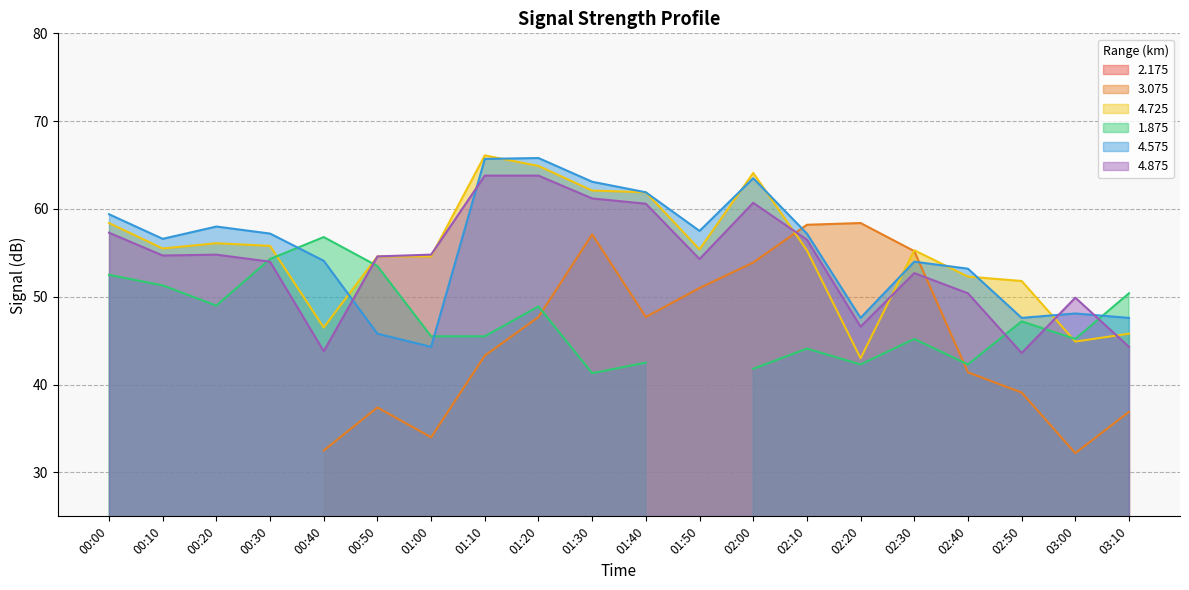

Which category has the highest value in the 4.725 series?

01:10